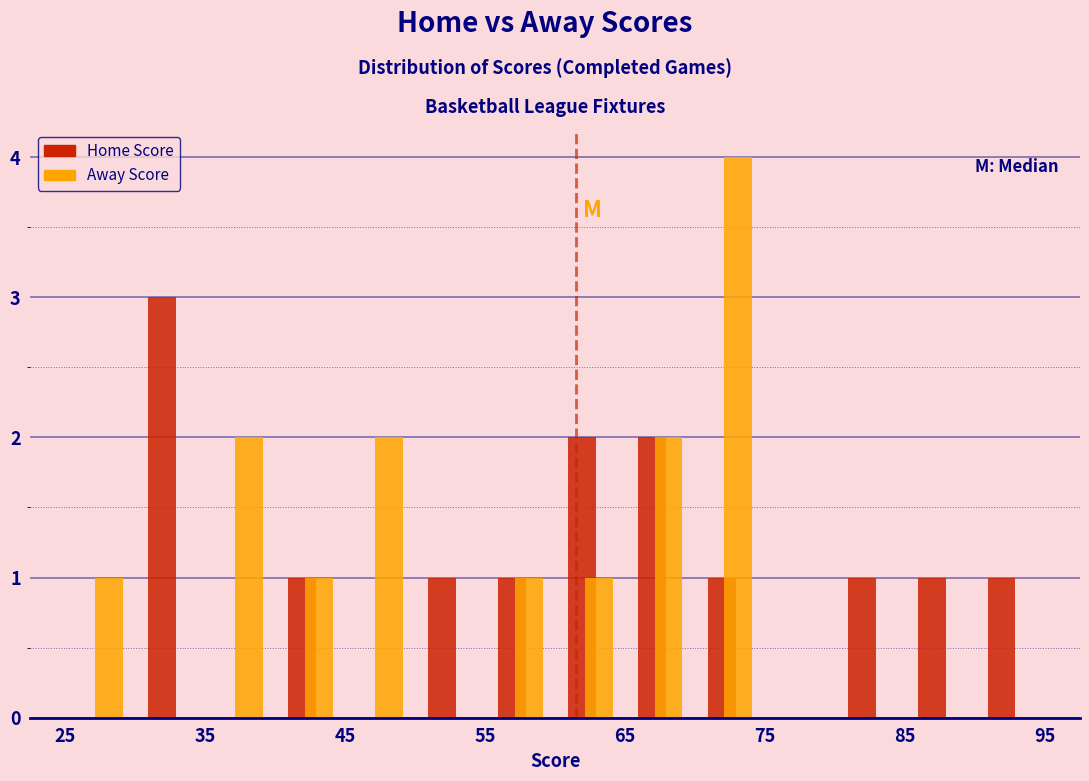

In the Away Score series, which range on the x-axis has the tallest bar?

70 to 75